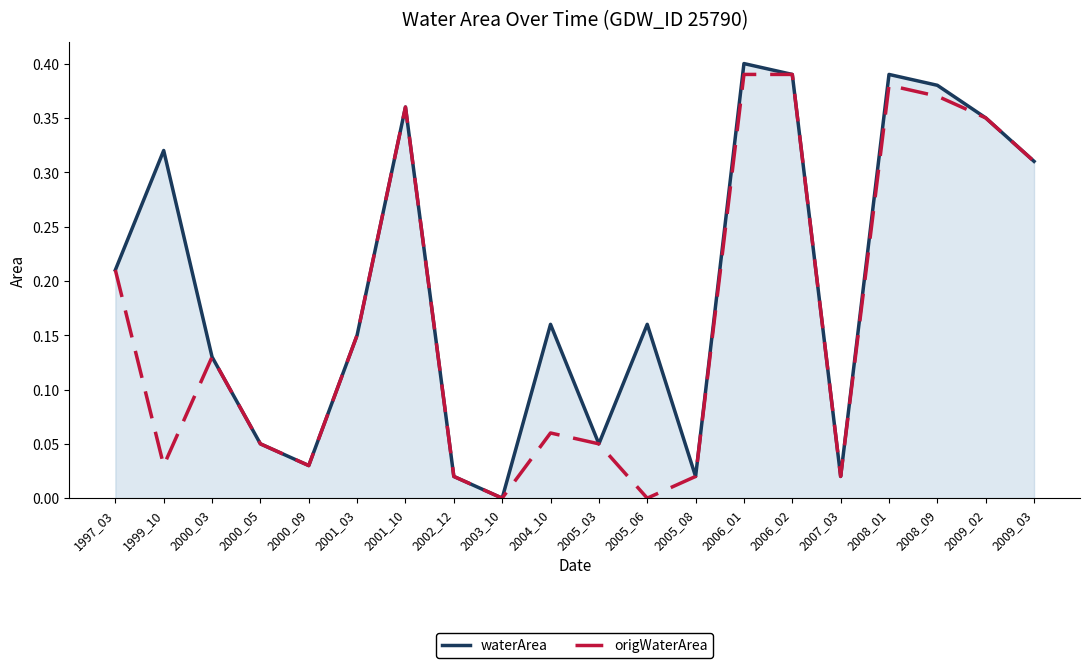

True or false: waterArea has a value of 0.4 at 2001_10.

True